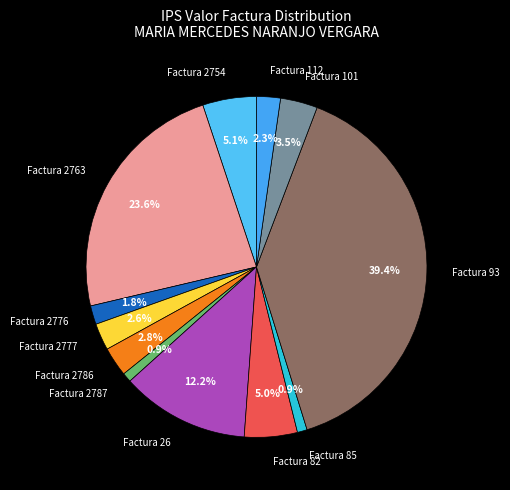

Between Factura 2763 and Factura 2786, which is larger?

Factura 2763